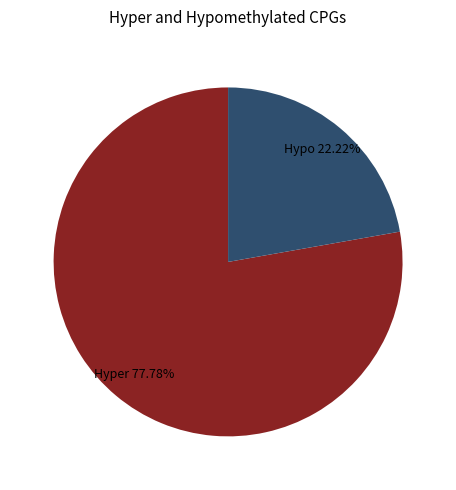

Which category has the smallest portion of the pie?

Hypo